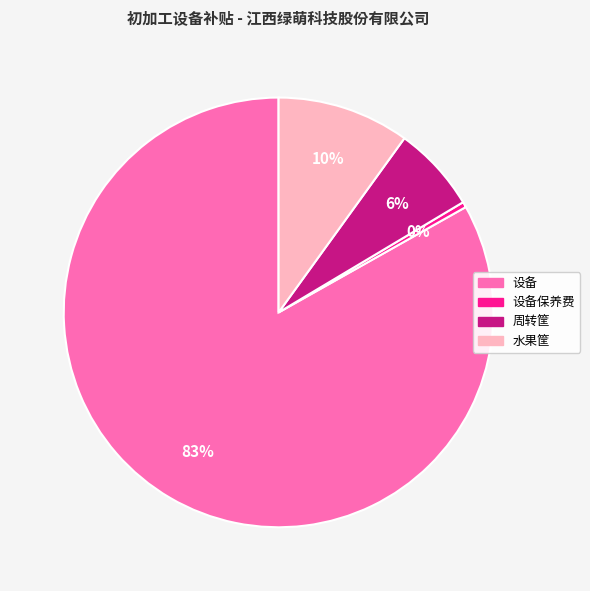

Which has a higher value, 设备 or 设备保养费?

设备